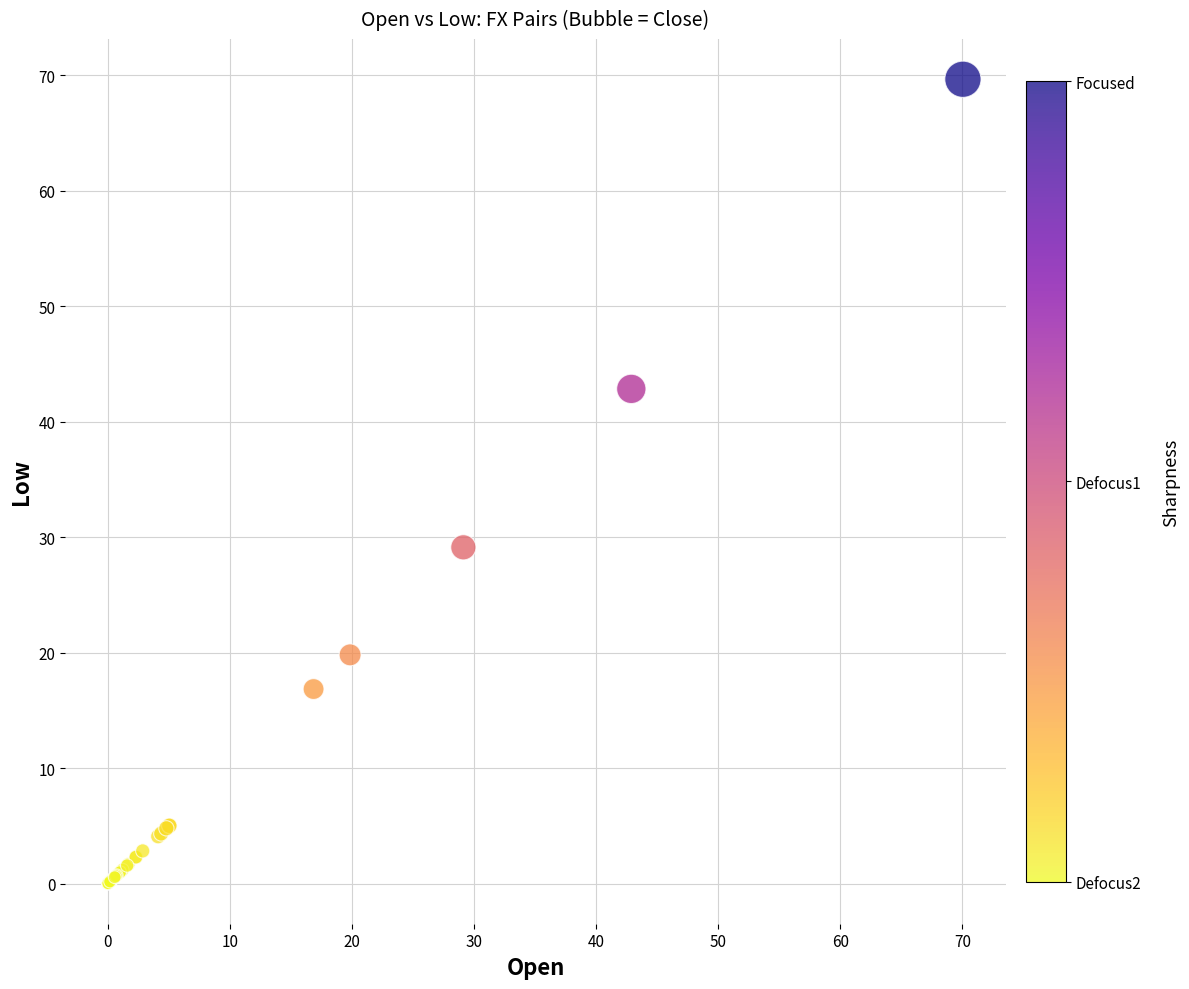

What Y value in the scatter plot is closest to 34?

29.1